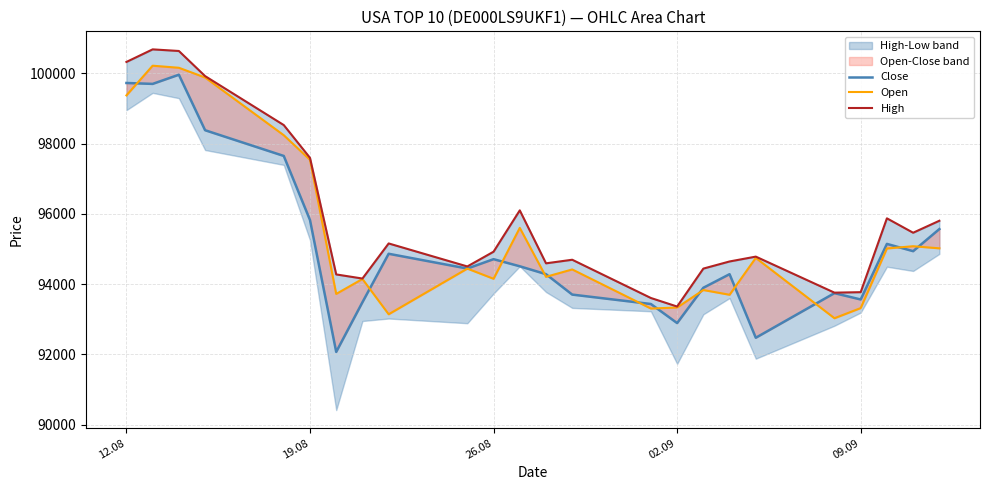

List the series in order of their peak value, lowest first.

Close, Open, High